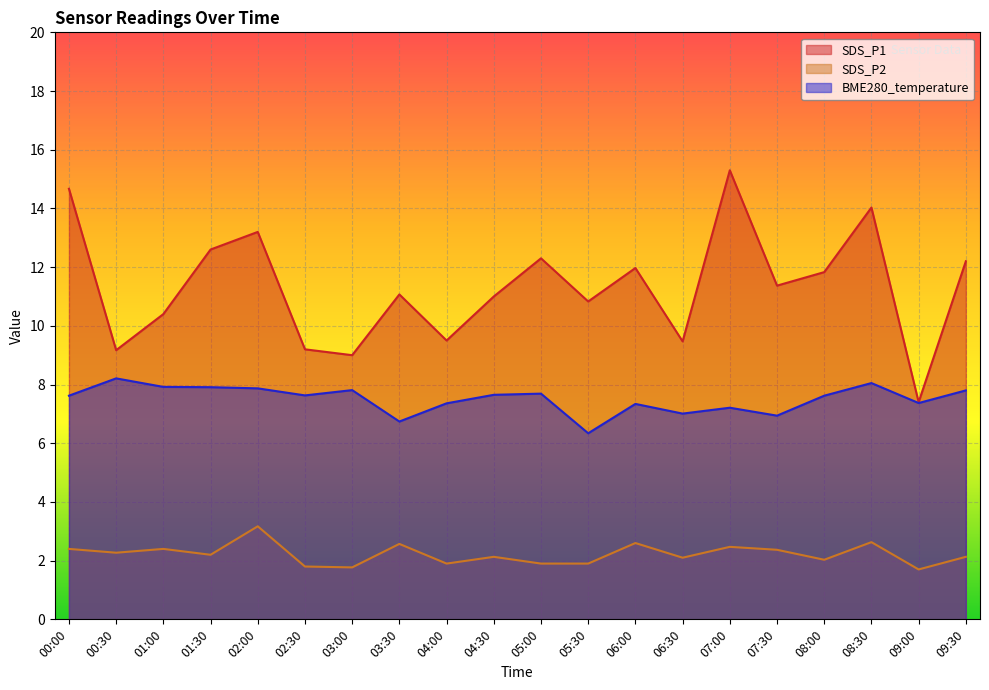

Count the number of categories in the chart.

20